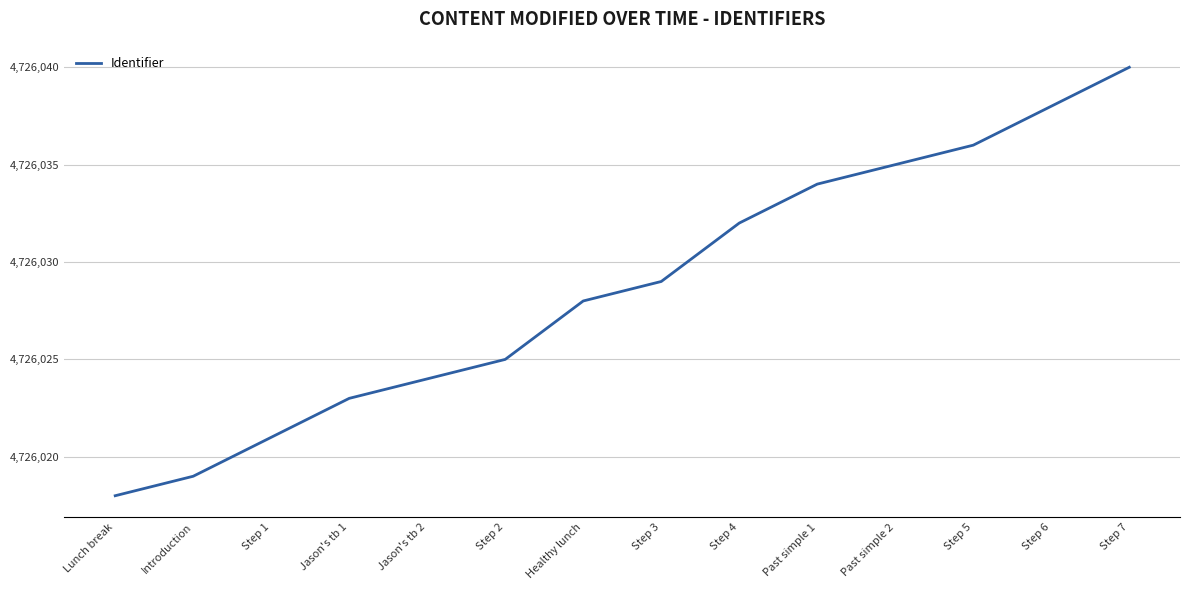

Rank the categories by value from highest to lowest.

Step 7, Step 6, Step 5, Past simple 2, Past simple 1, Step 4, Step 3, Healthy lunch, Step 2, Jason's tb 2, Jason's tb 1, Step 1, Introduction, Lunch break